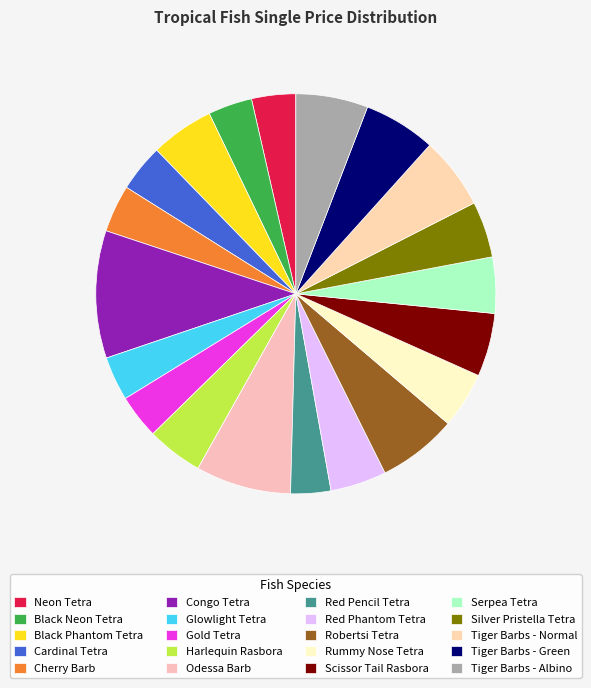

How many segments does this pie chart have?

20